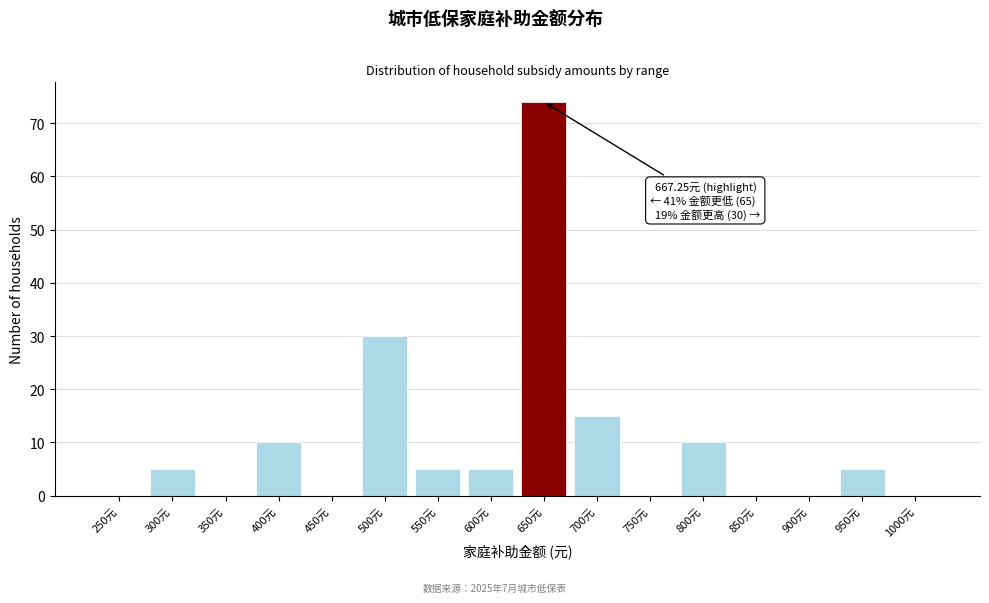

Reading right to left, what are all the values shown in this chart?

1000元=0	950元=5	900元=0	850元=0	800元=10	750元=0	700元=15	650元=74	600元=5	550元=5	500元=30	450元=0	400元=10	350元=0	300元=5	250元=0